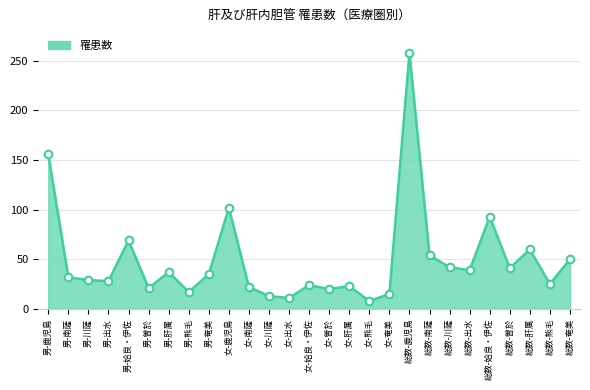

What is the change in value from 男-姶良・伊佐 to 女-出水?

-58